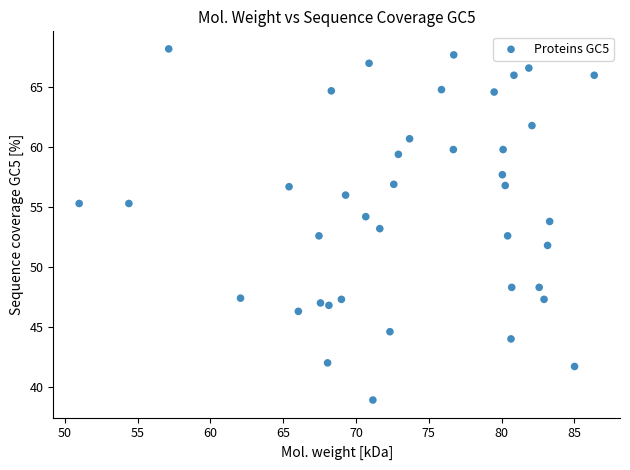

What is the range of Y values (max minus min)?

29.3